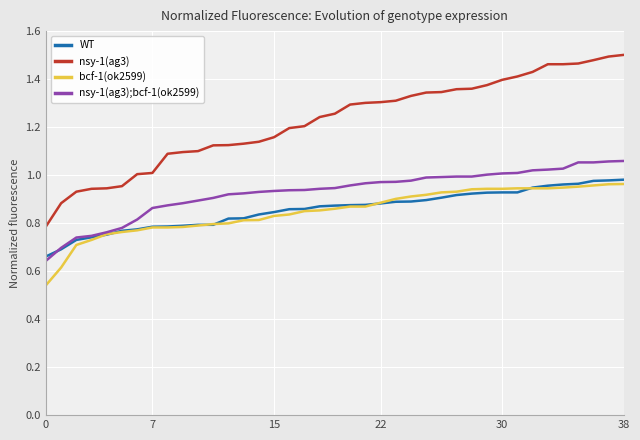

True or false: bcf-1(ok2599) and nsy-1(ag3) intersect in this chart.

False